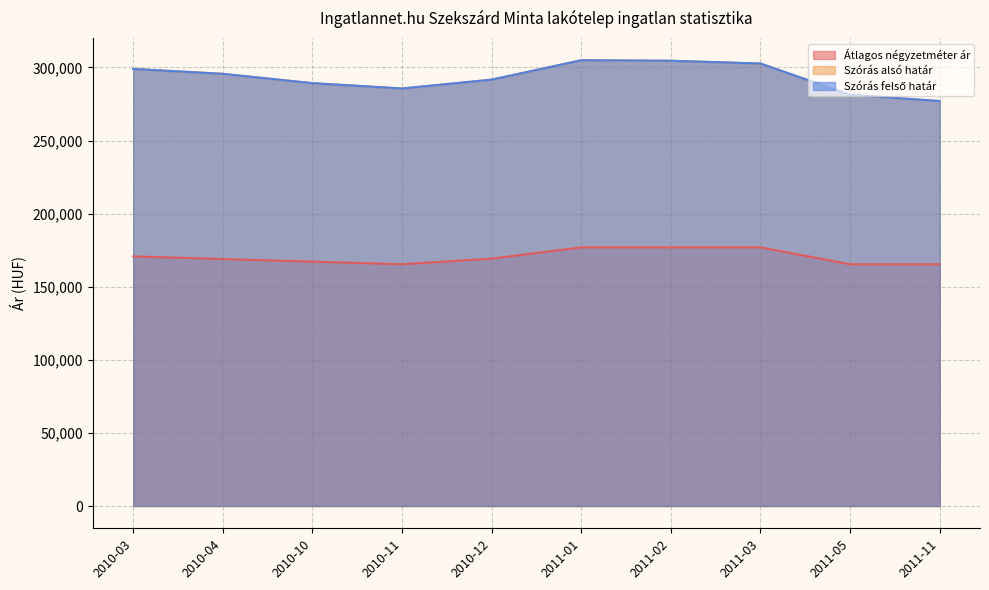

List the series in order of their peak value, highest first.

Szórás alsó határ, Szórás felső határ, Átlagos négyzetméter ár